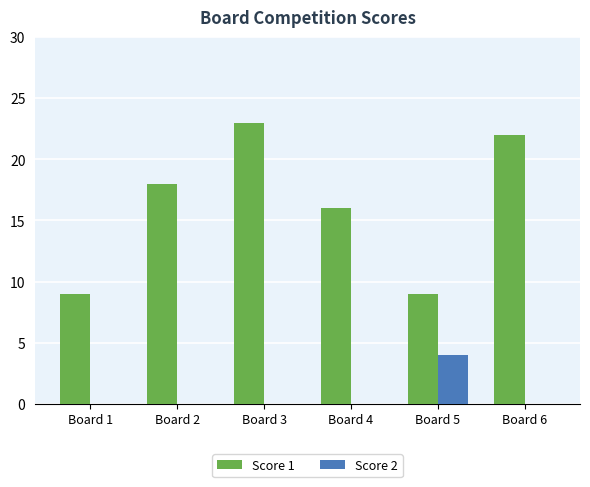

Between Board 3 and Board 4, which series saw the biggest shift?

Score 1